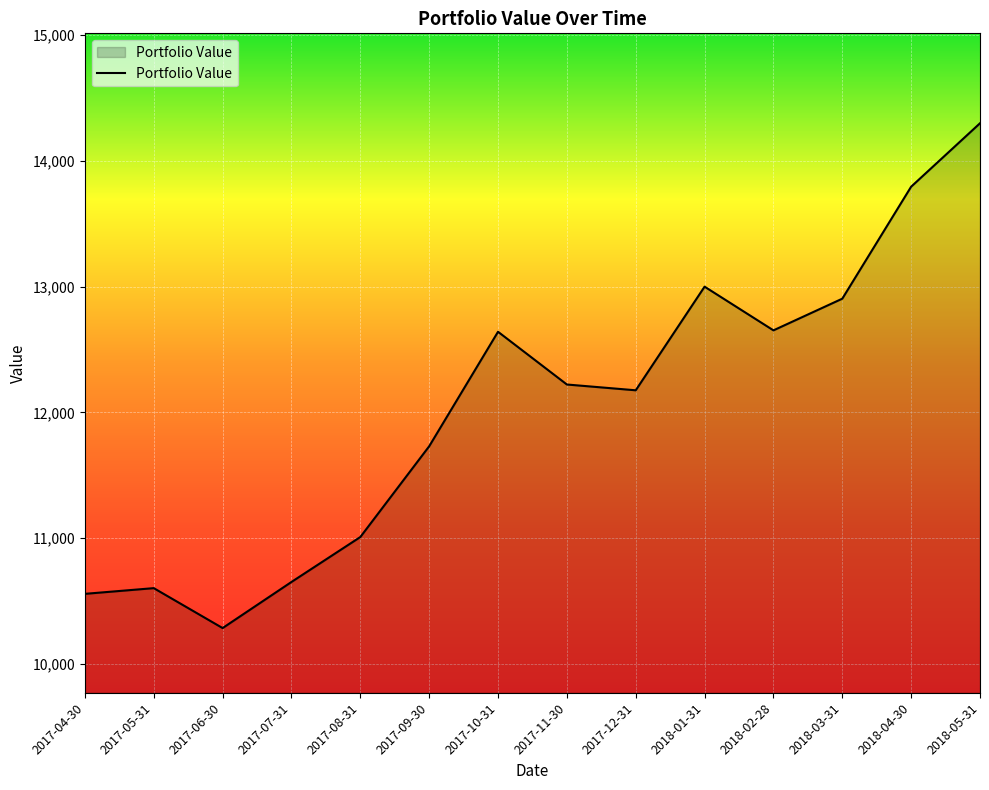

What is the change in value from 2017-04-30 to 2018-02-28?

+2095.1